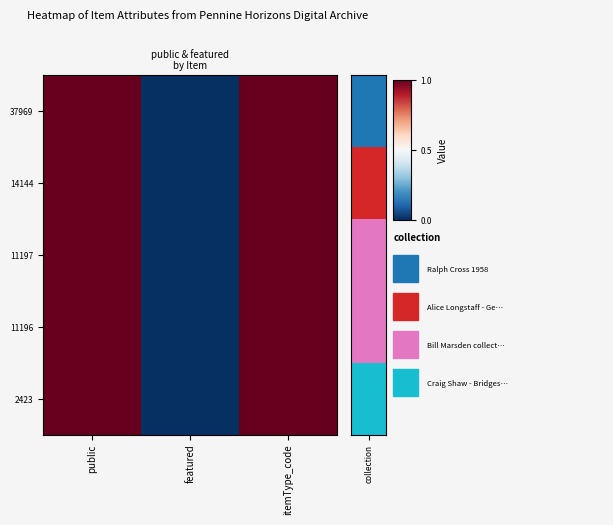

Reading left to right, extract all data points from this chart.

37969: public=1	featured=0	itemType_code=1
14144: public=1	featured=0	itemType_code=1
11197: public=1	featured=0	itemType_code=1
11196: public=1	featured=0	itemType_code=1
2423: public=1	featured=0	itemType_code=1